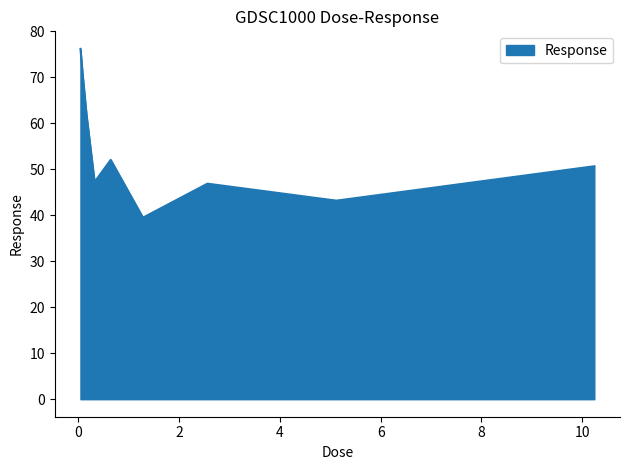

What is the difference between the maximum and minimum values?

36.7